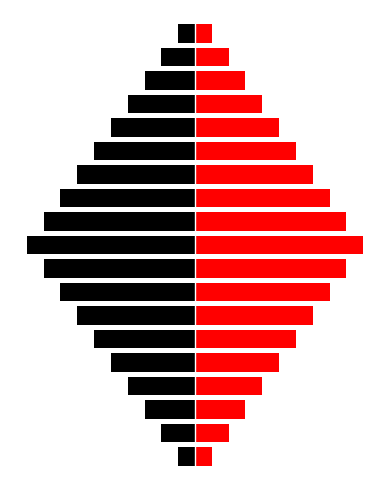

Rank the categories by Black value from lowest to highest.

9, 8, 10, 7, 11, 6, 12, 5, 13, 4, 14, 3, 15, 2, 16, 1, 17, 0, 18